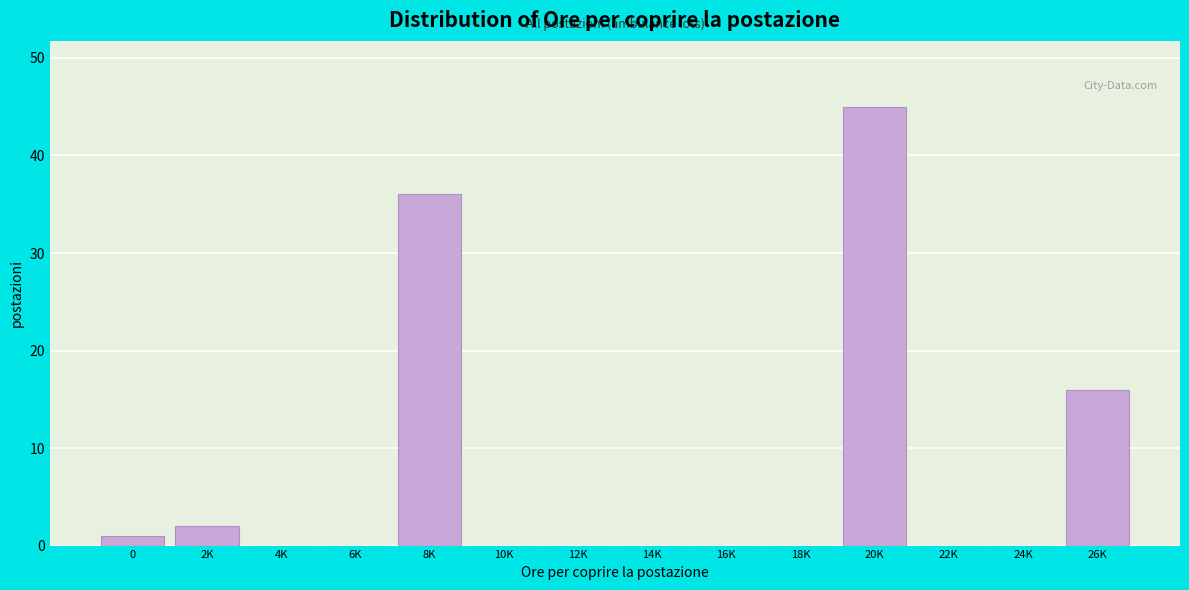

Reading right to left, list all the values displayed in this chart.

26K=16	24K=0	22K=0	20K=45	18K=0	16K=0	14K=0	12K=0	10K=0	8K=36	6K=0	4K=0	2K=2	0=1